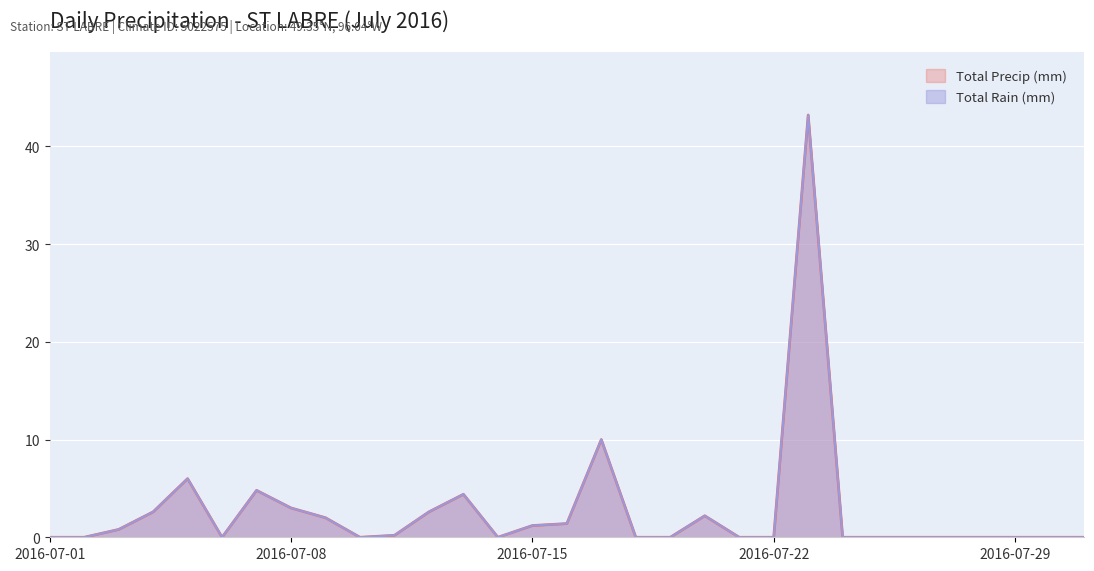

What is the average value of the Total Precip (mm) series?

2.7